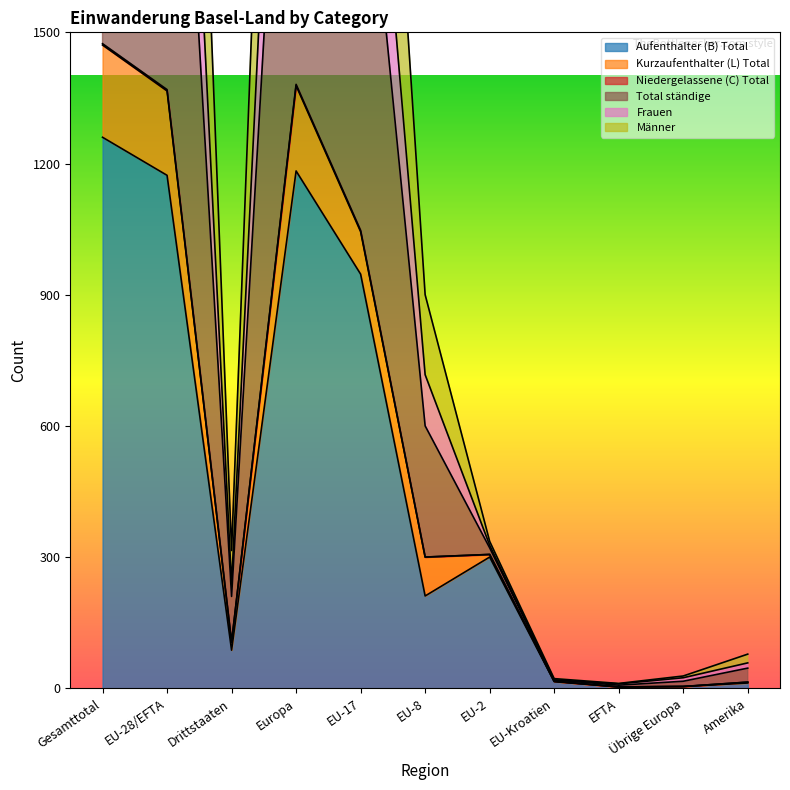

Count the number of categories in the chart.

11